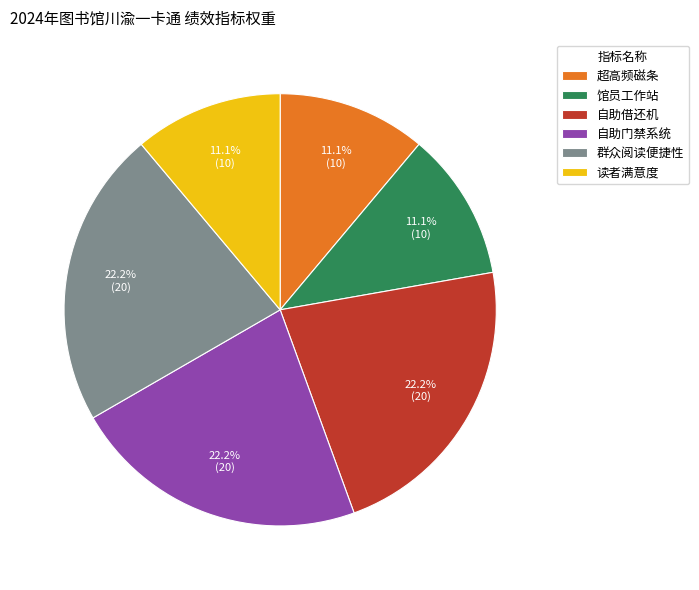

Count the number of slices in the pie.

6